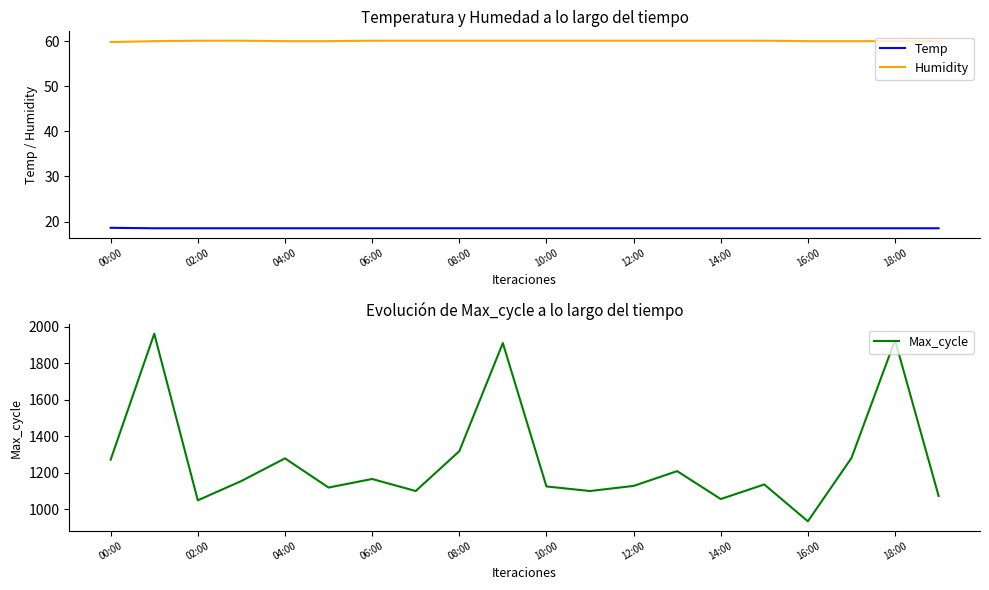

True or false: Humidity and Temp intersect in this chart.

False